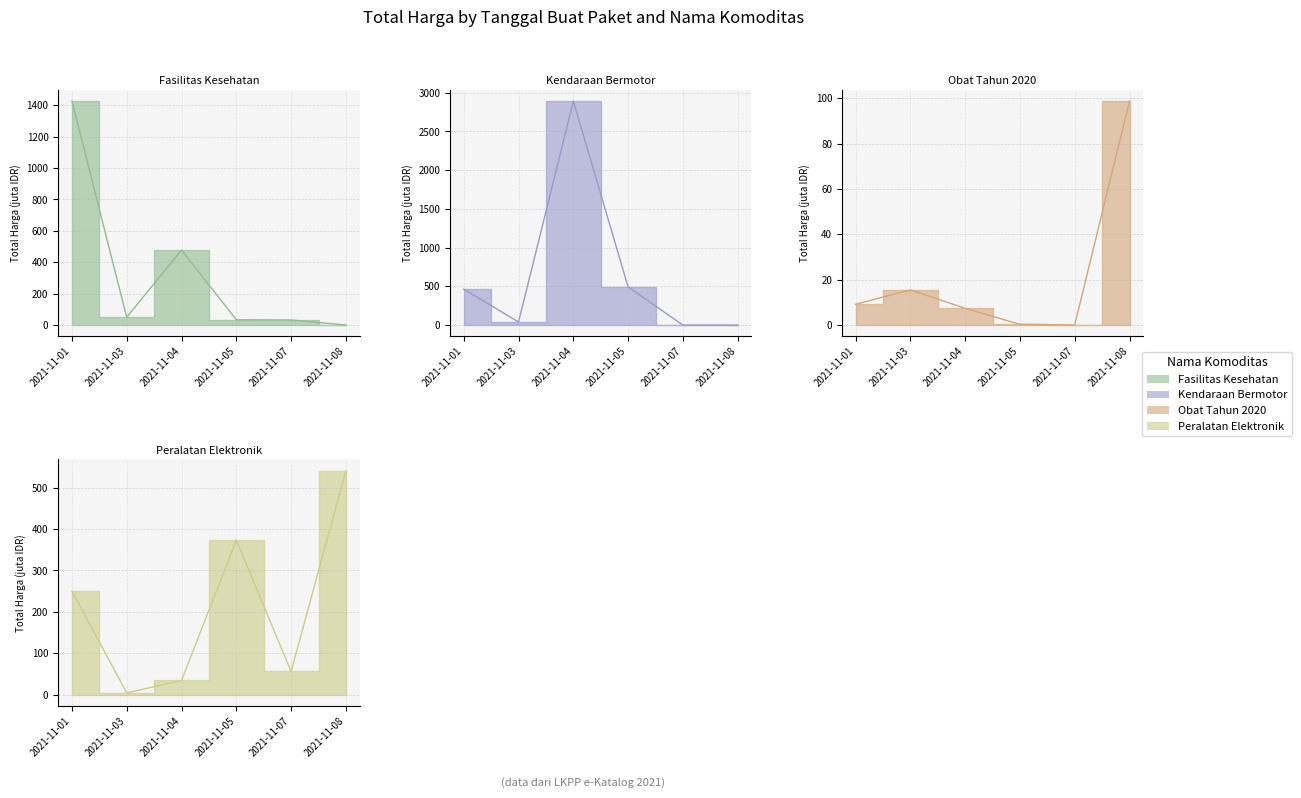

What is the average value of the Kendaraan Bermotor series?

648.1